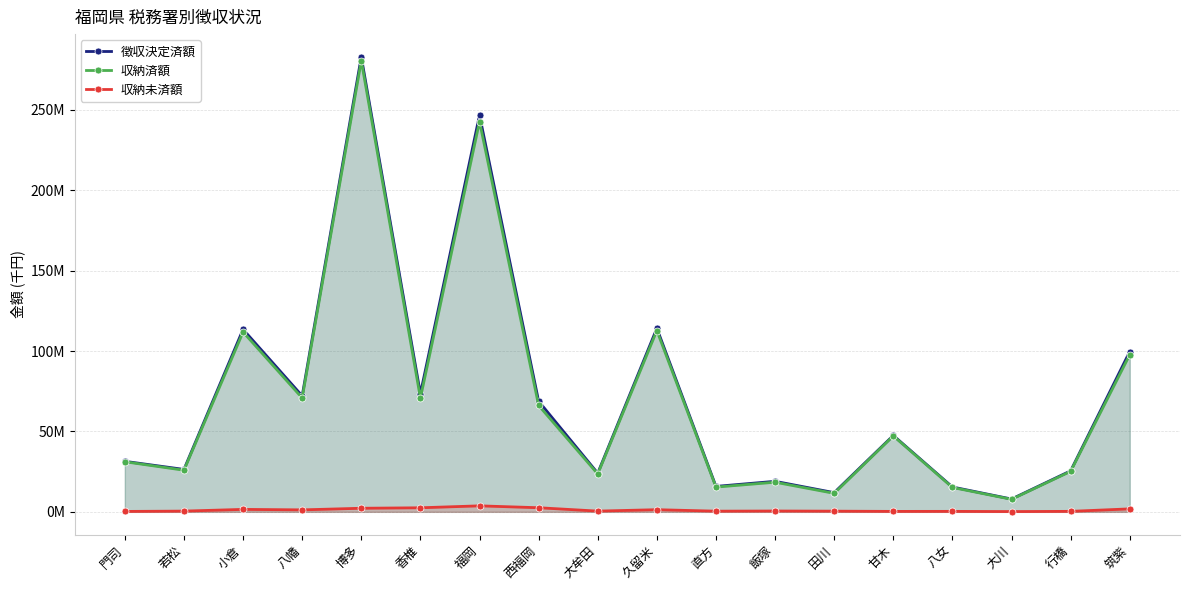

Is the value of 収納済額 at 福岡 greater than the value of 収納未済額 at 直方?

Yes